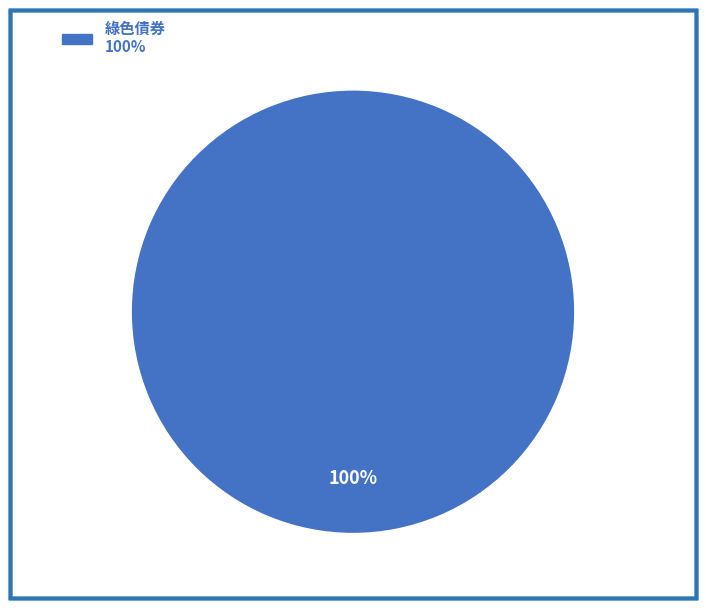

How many slices are in this pie chart?

1